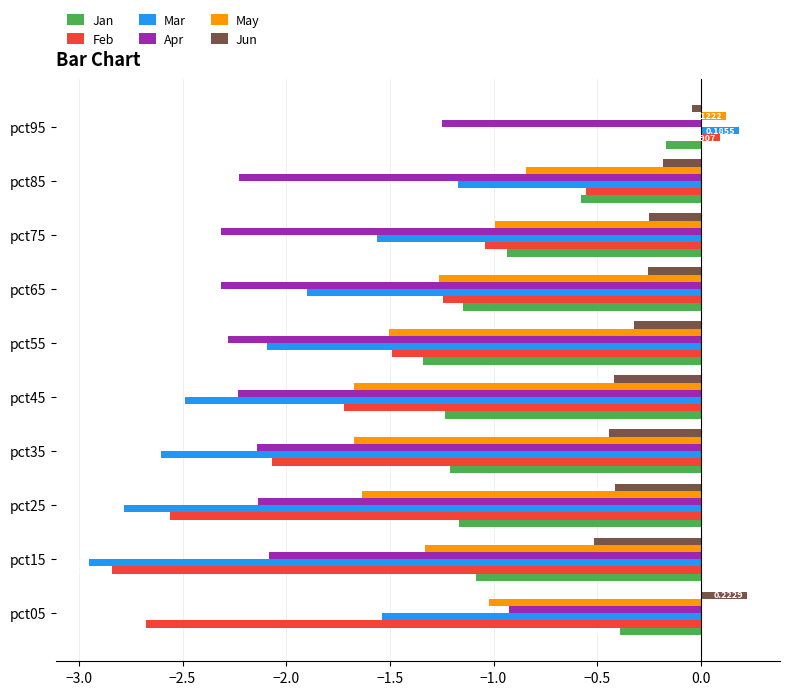

Which series has the largest range (max minus min)?

Mar